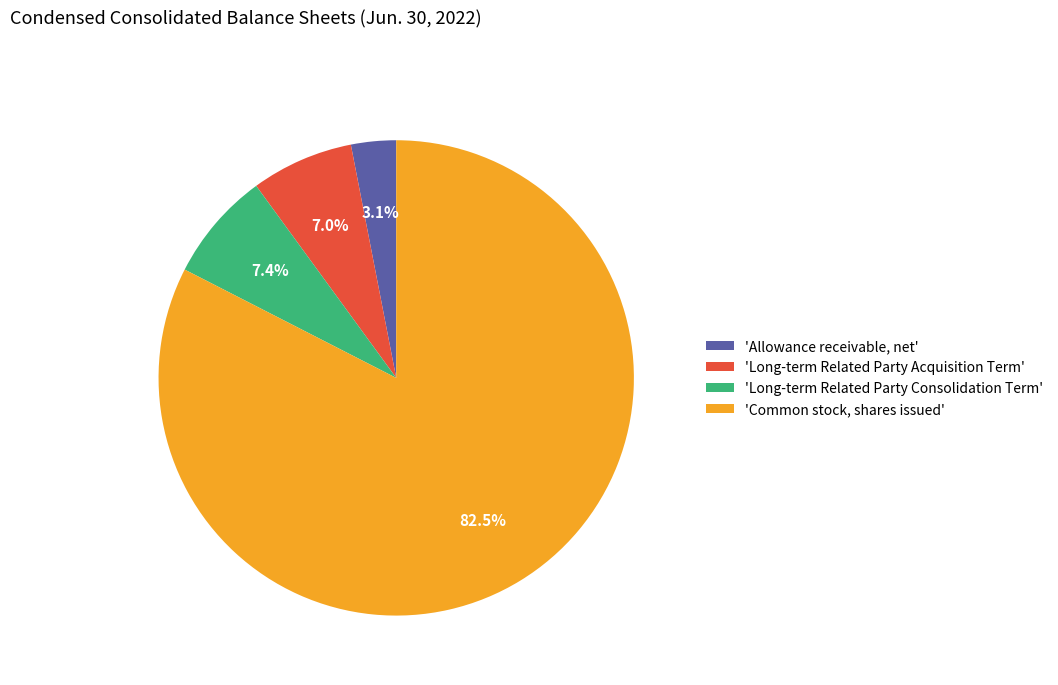

To the nearest percent, what is the average slice percentage?

25%